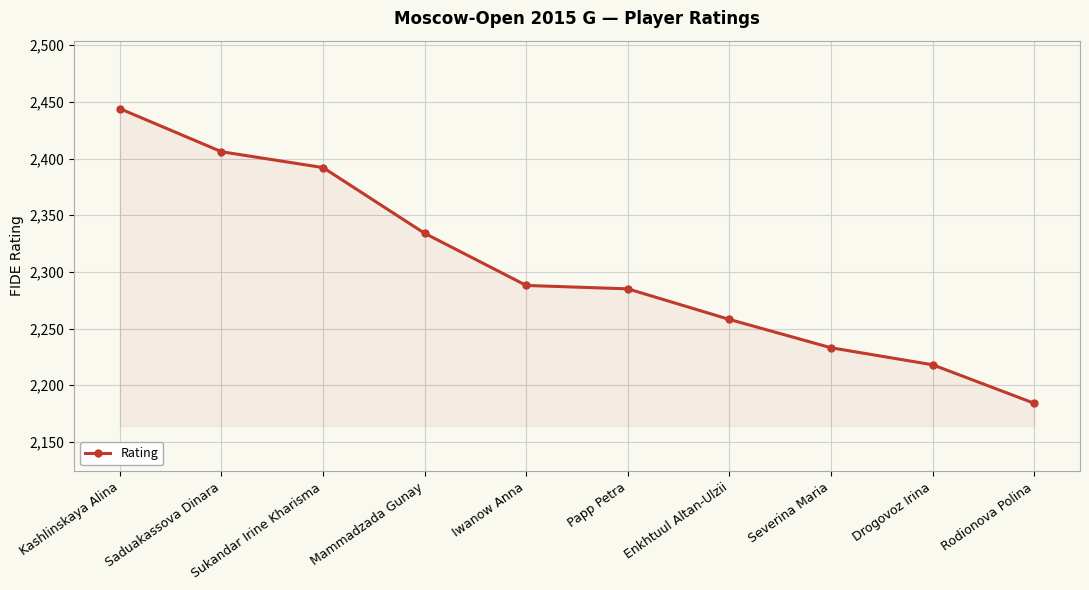

True or false: the data shows 1108 at Severina Maria.

False